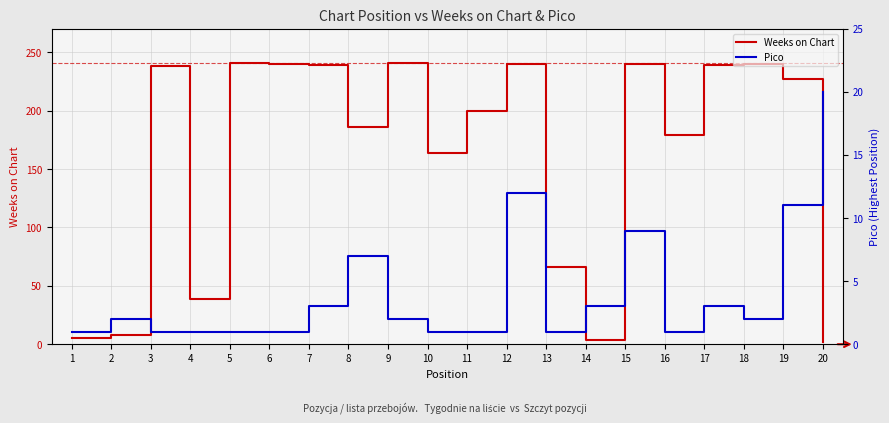

The Pico series shows 2 at 3. True or false?

False